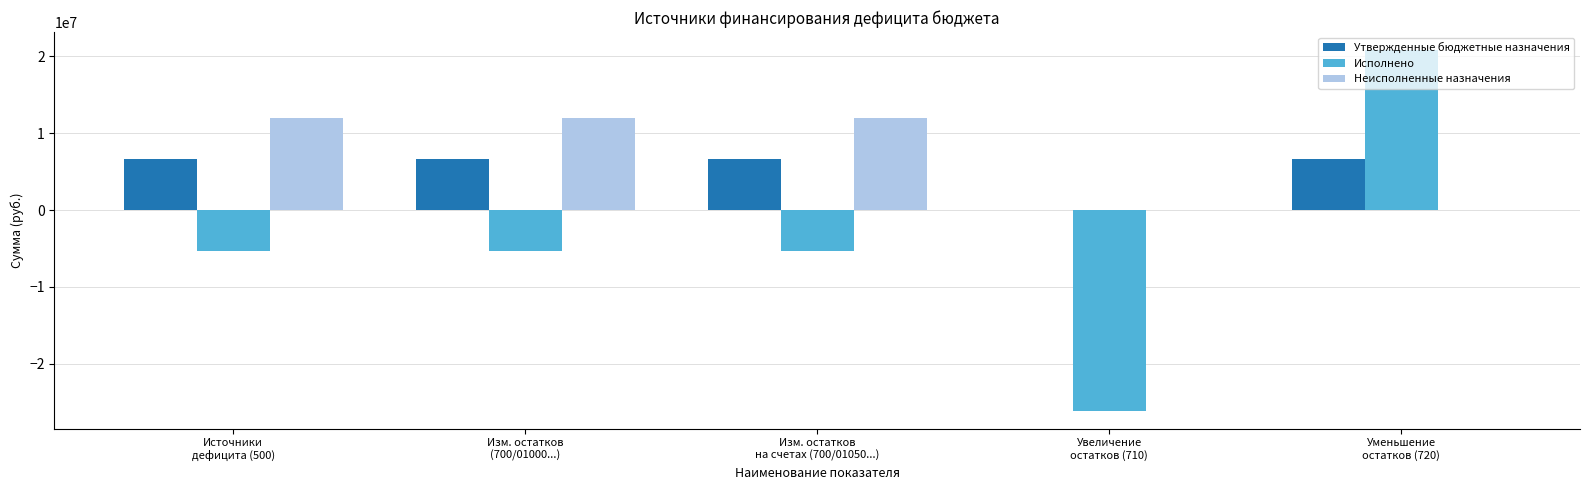

What is the greatest value displayed?

20834629.4